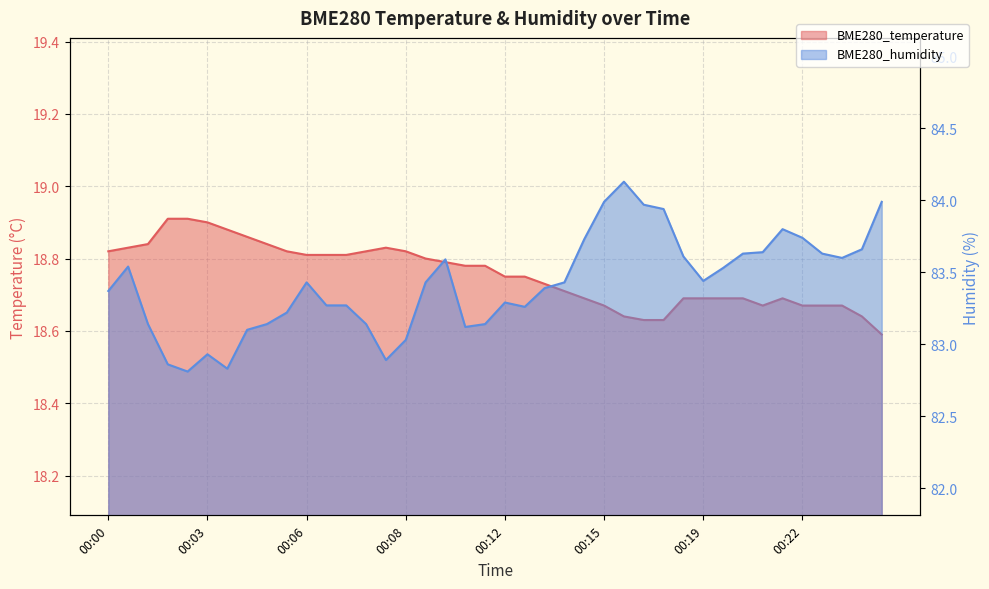

What is the spread (max minus min) of values at 00:22?

65.1